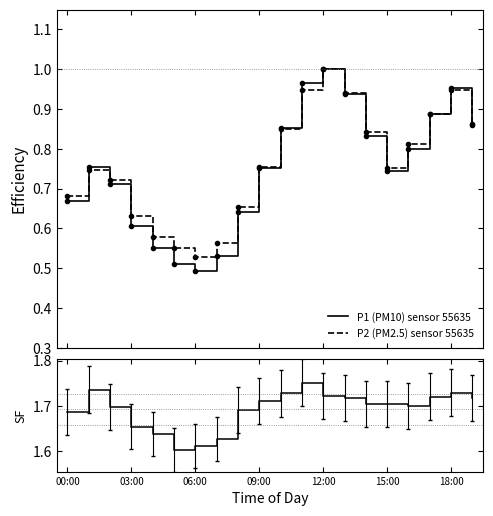

True or false: P1 (PM10) sensor 55635 has a value of 0.8 at 06:00.

False